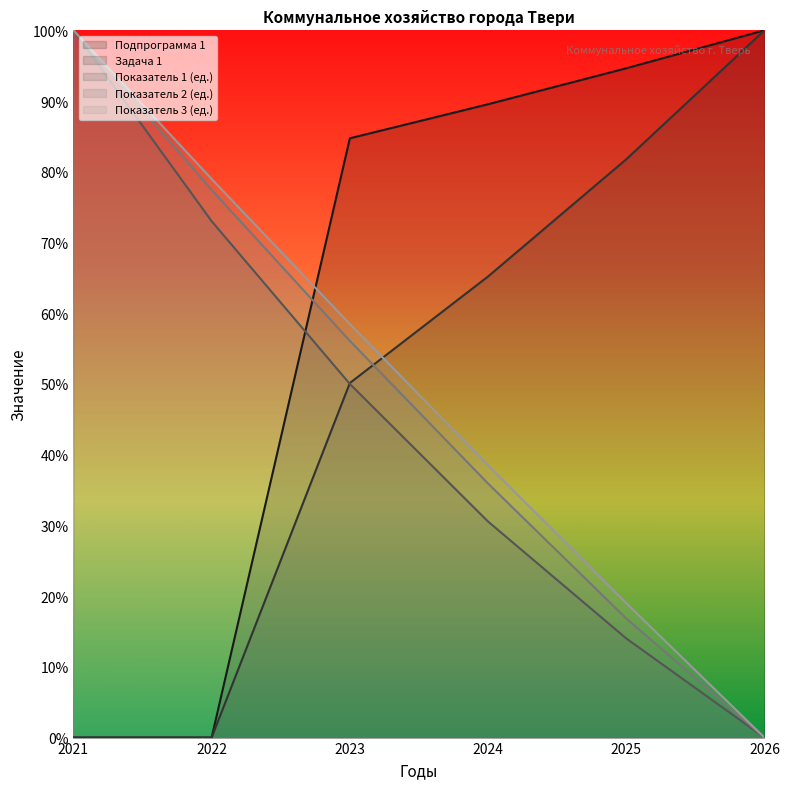

What is the value of the Показатель 3 (ед.) point at the 1st from the left?

1.0